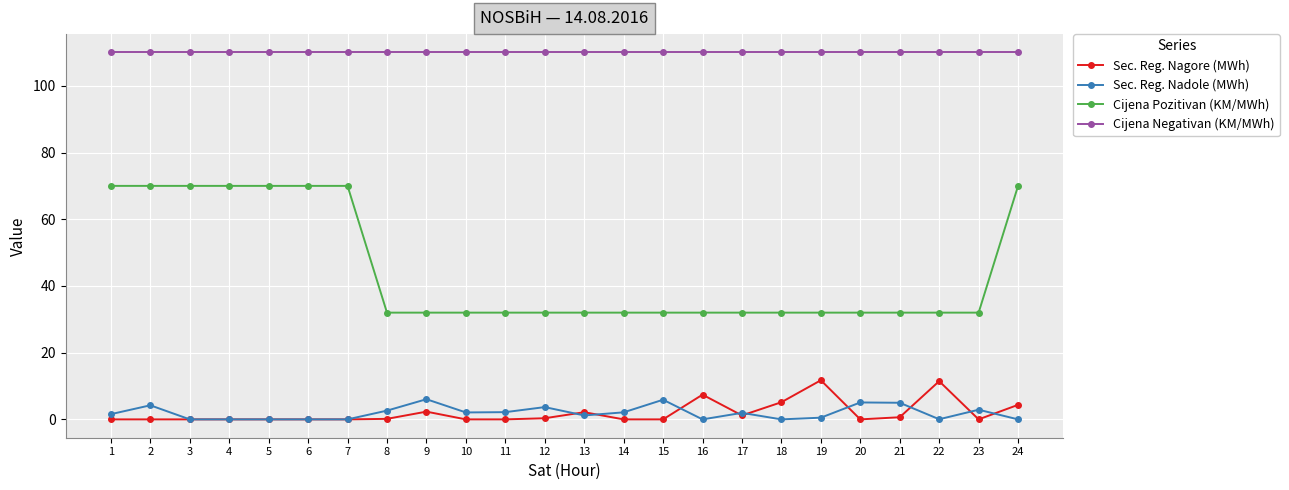

What is the value of the Cijena Pozitivan (KM/MWh) point at the 6th from the left?

70.0